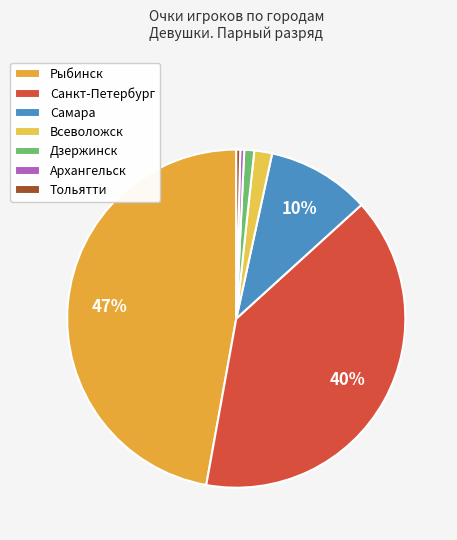

Which category has the smallest portion of the pie?

Архангельск